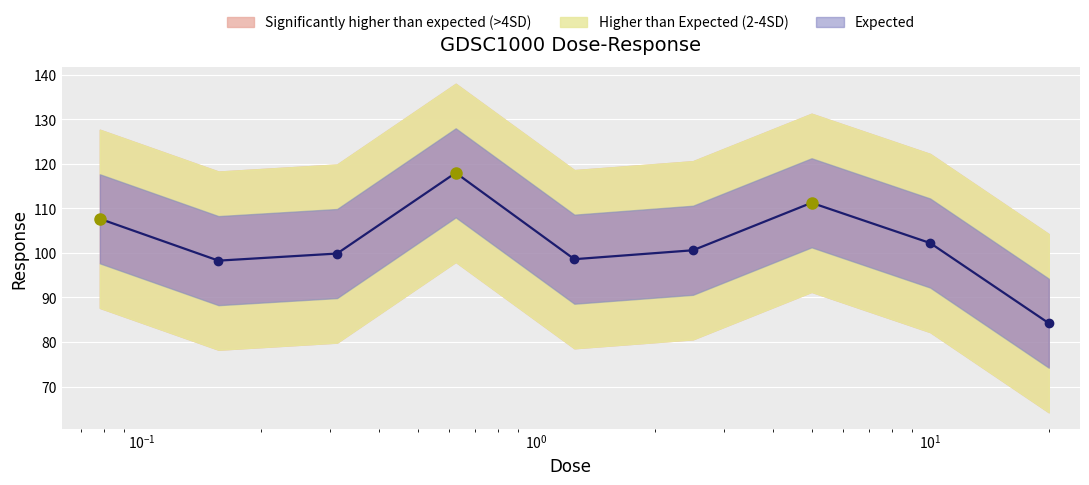

What is the label of the 9th point from the left?

20.0